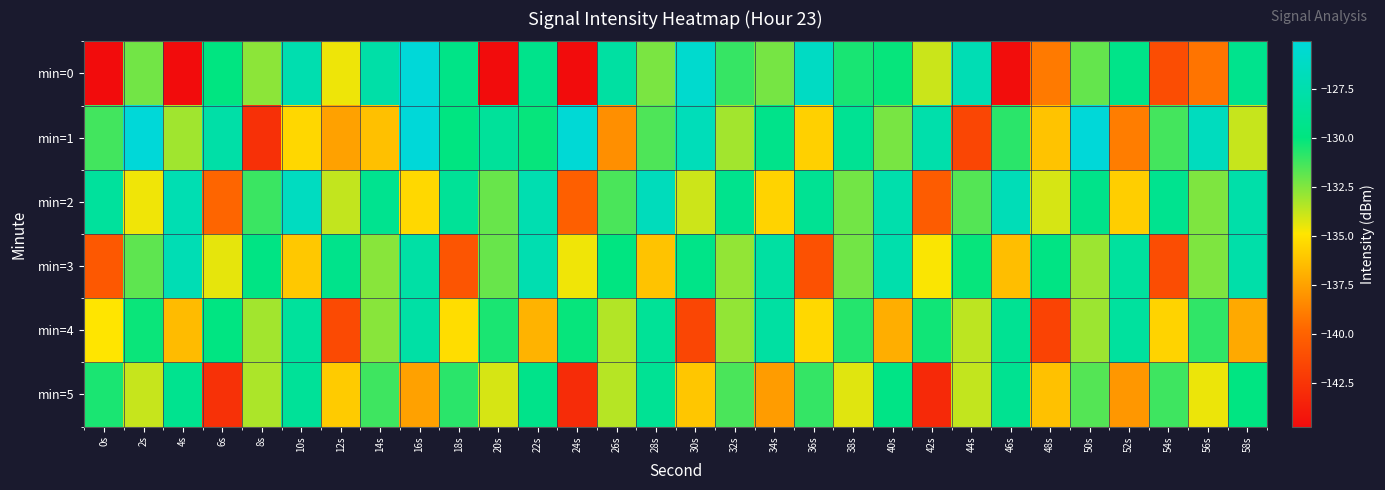

What is the total value across all series at 14s?

-789.6